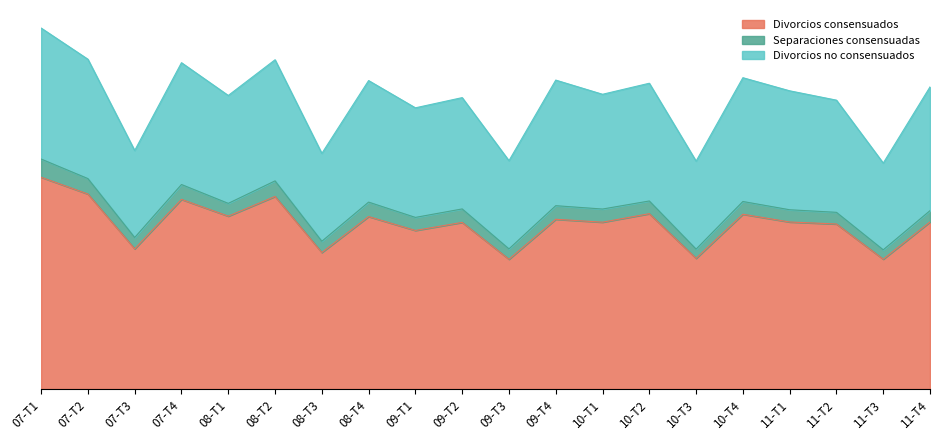

Which series has the largest range (max minus min)?

Divorcios consensuados